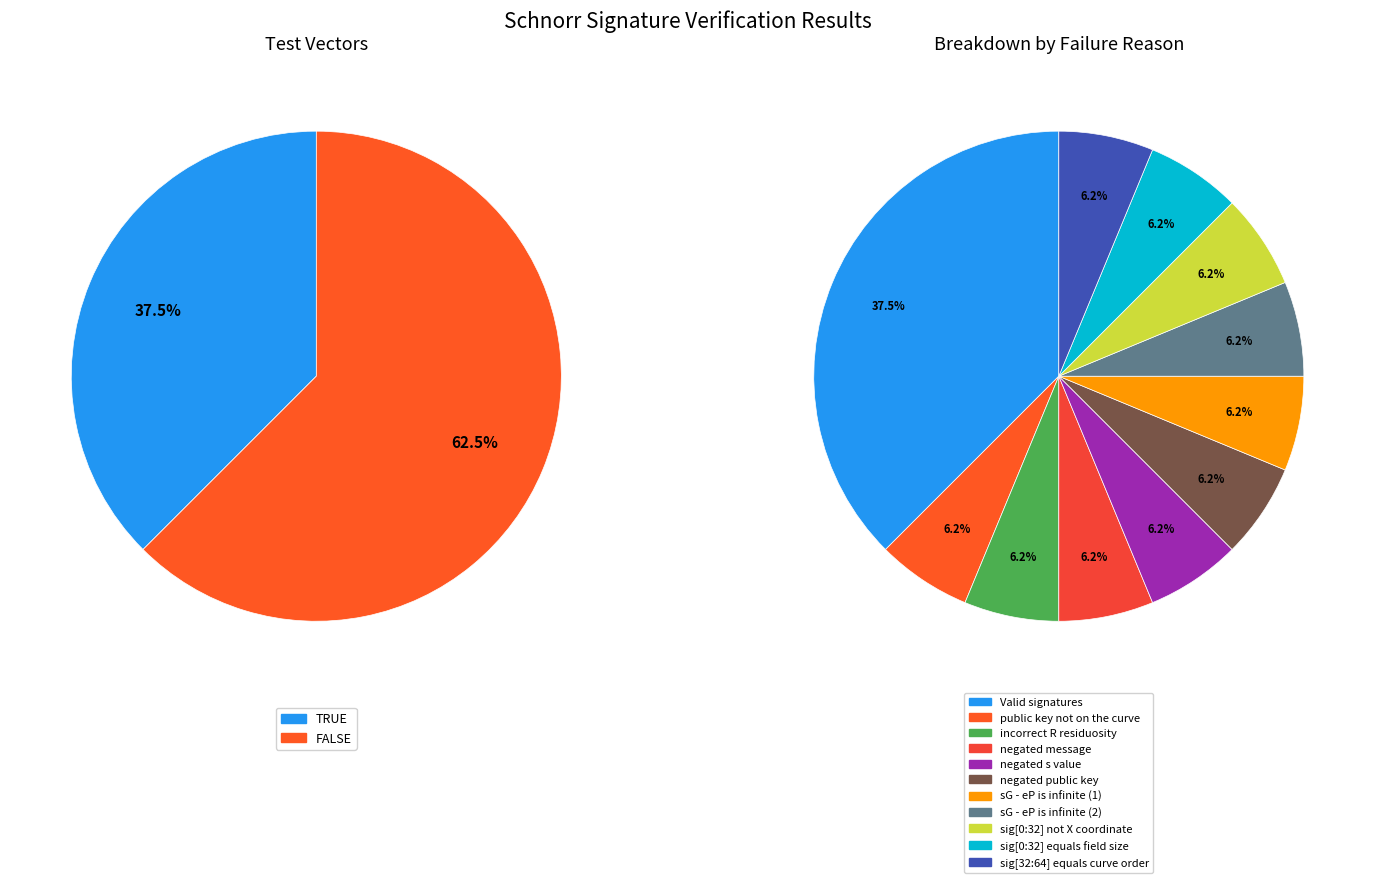

To the nearest percent, what is the average slice percentage?

50%